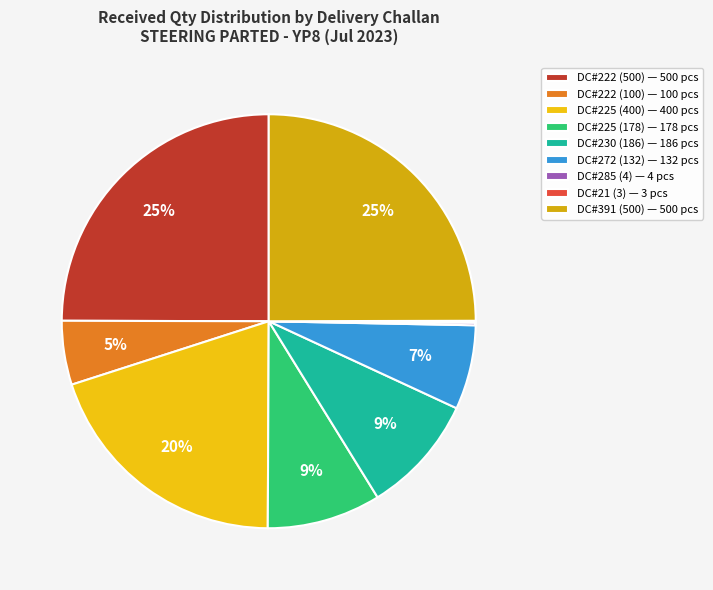

What is the largest slice in the pie chart?

DC#222 (500)